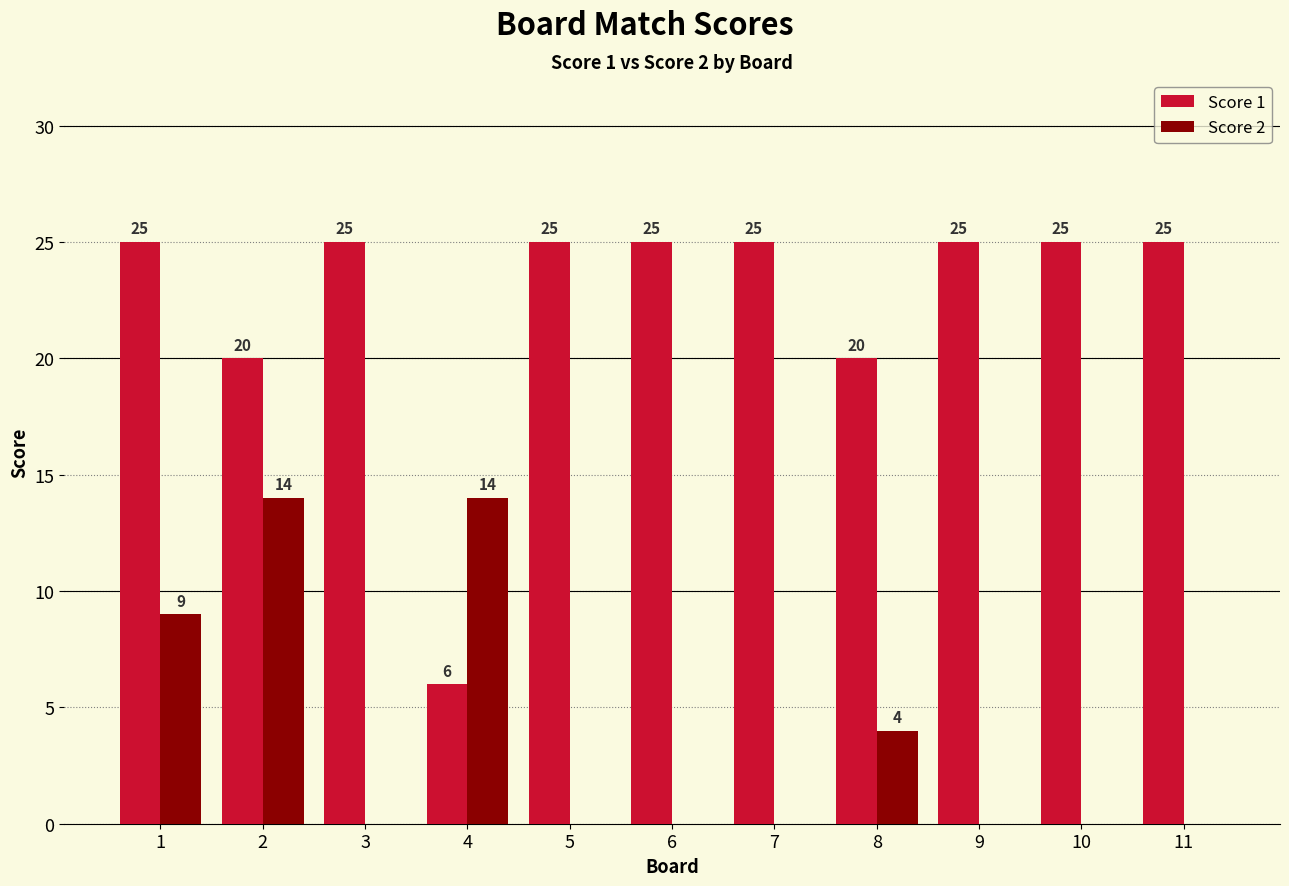

Is the value of Score 1 at 6 greater than the value of Score 2 at 1?

Yes